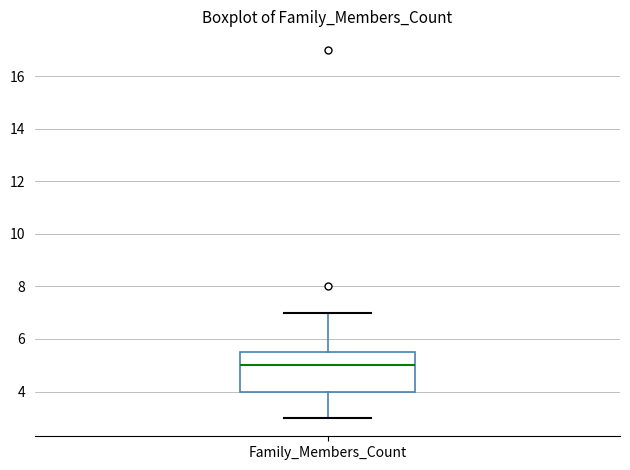

Where does the median line of the box for Family_Members_Count sit on the y-axis? The values are not printed on the chart, so give them approximately, as read against the axis.

5.0